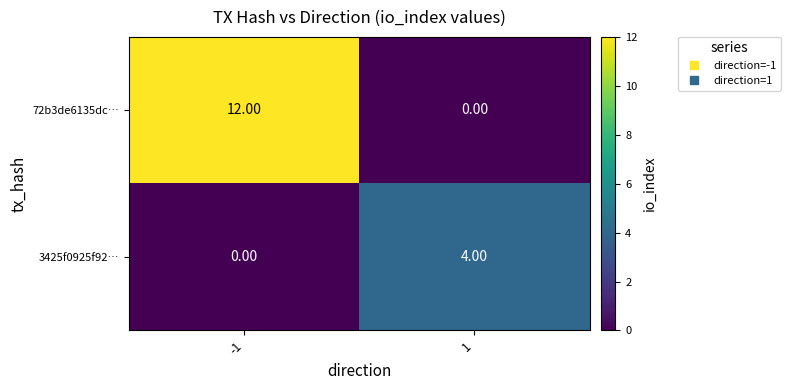

What is the difference between the highest and lowest values at 1?

4